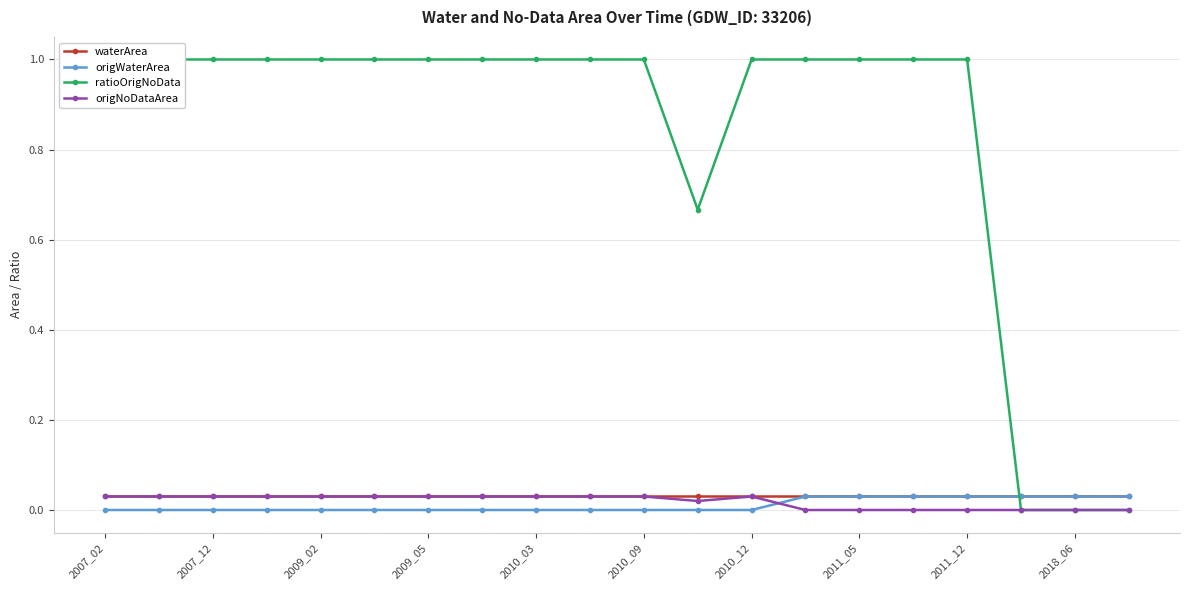

The value of origNoDataArea at 2010_09 is 0.1. True or false?

False